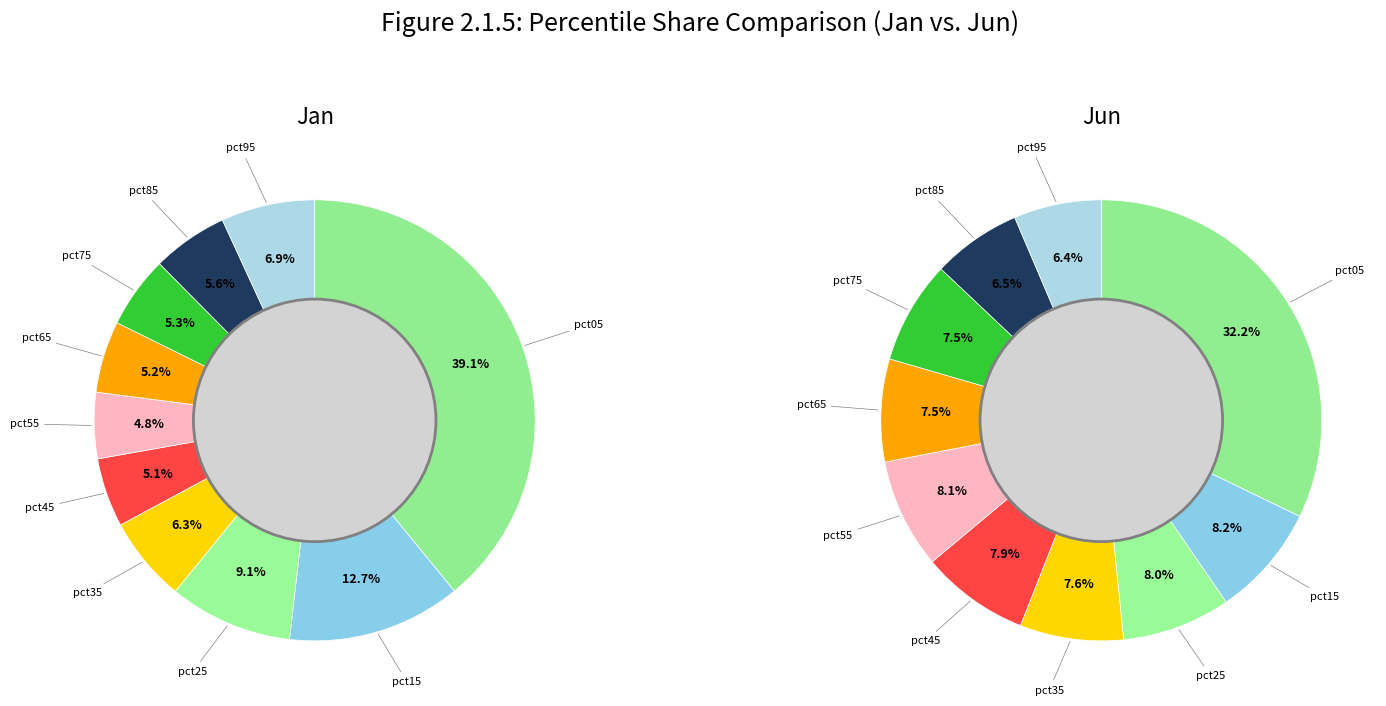

Which series has the widest spread of values?

Jan